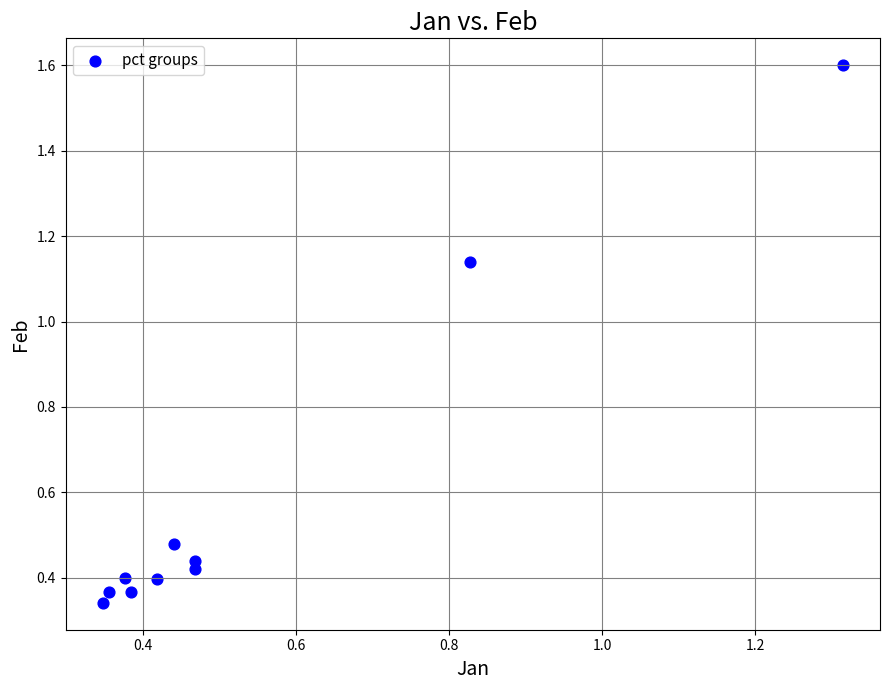

What is the range of Y values (max minus min)?

1.3